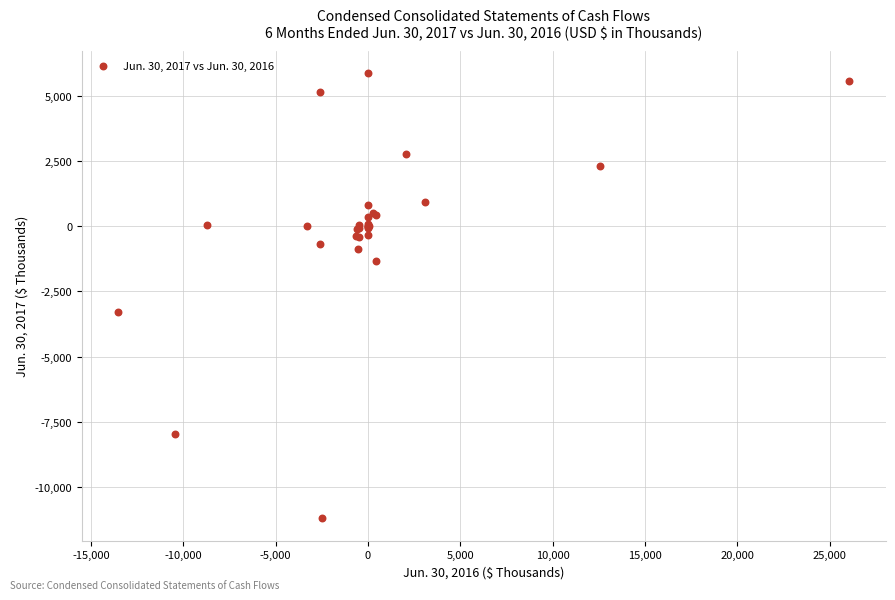

What Y value in the scatter plot is closest to -2668?

-3281